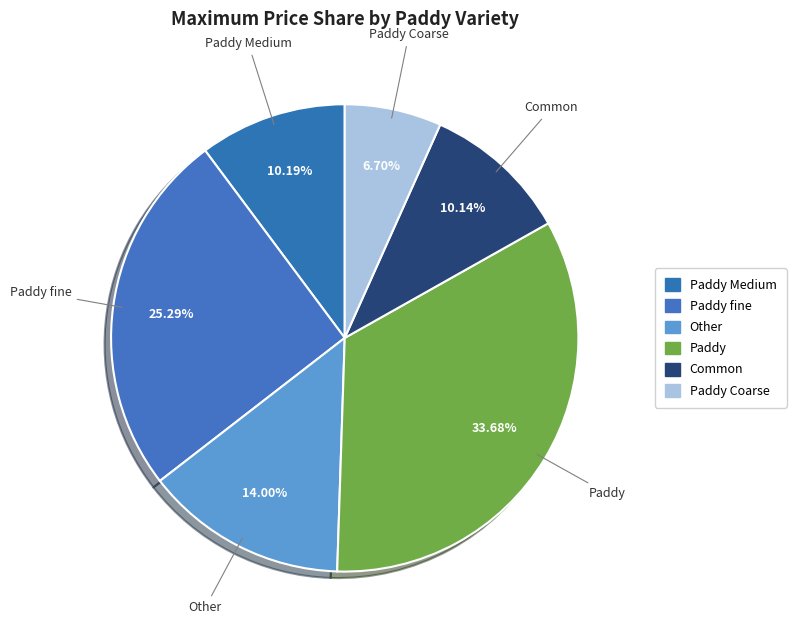

Which slice is the smallest?

Paddy Coarse